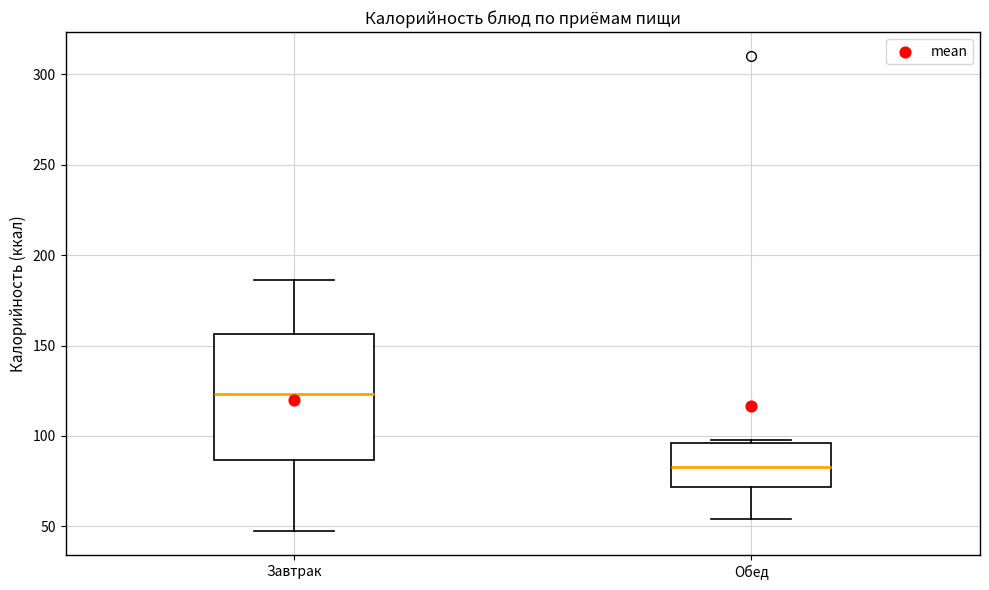

Which box's median line is the lowest?

Обед